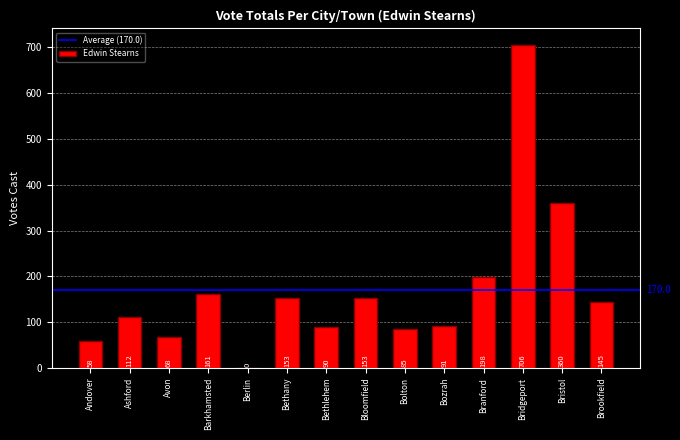

The value at Branford is 76. True or false?

False